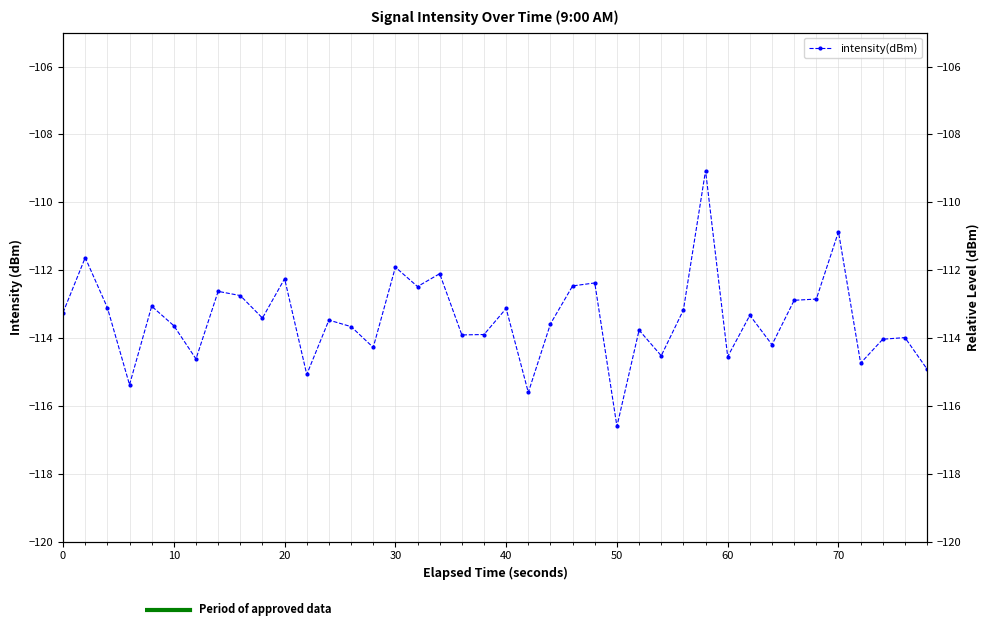

What is the value of the 35th point from the left?

-112.9